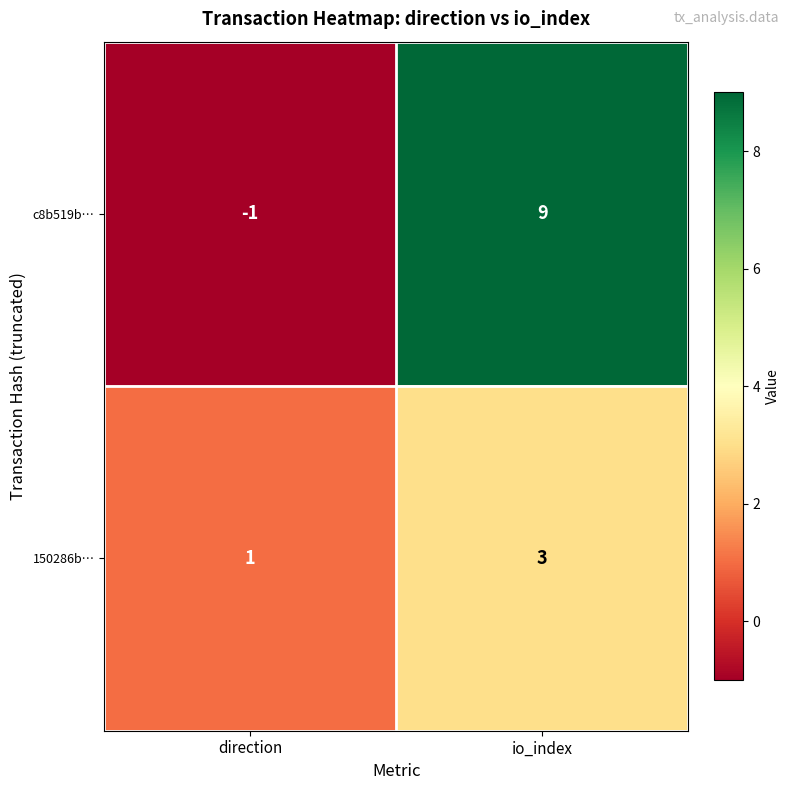

Is it true that 150286b… equals 1 at direction?

True